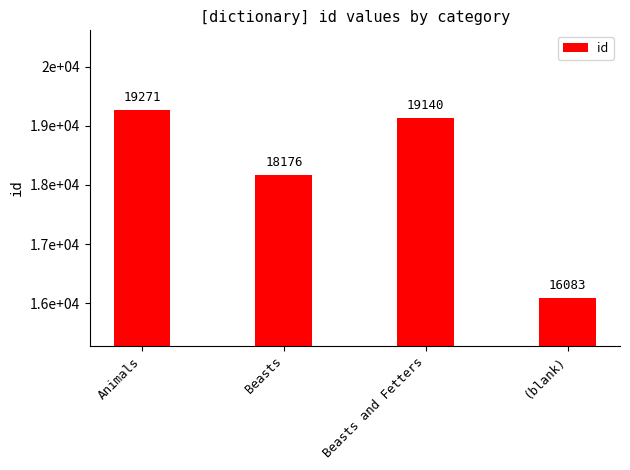

List the labels in order of value, largest first.

Animals, Beasts and Fetters, Beasts, (blank)